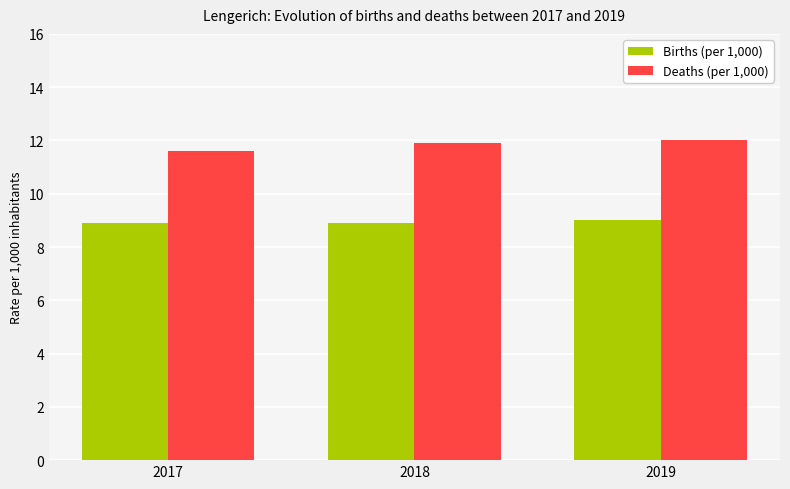

List the series in order of their peak value, lowest first.

Births (per 1,000), Deaths (per 1,000)